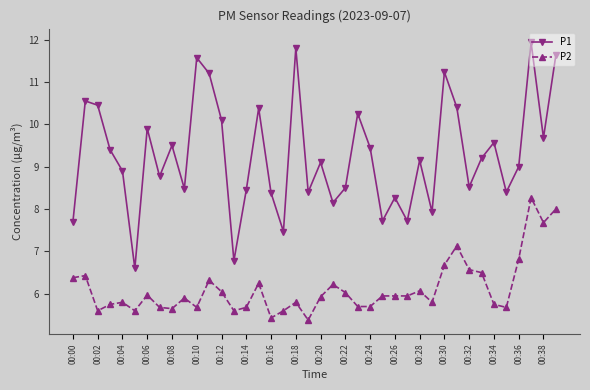

How many categories are shown in the chart?

40